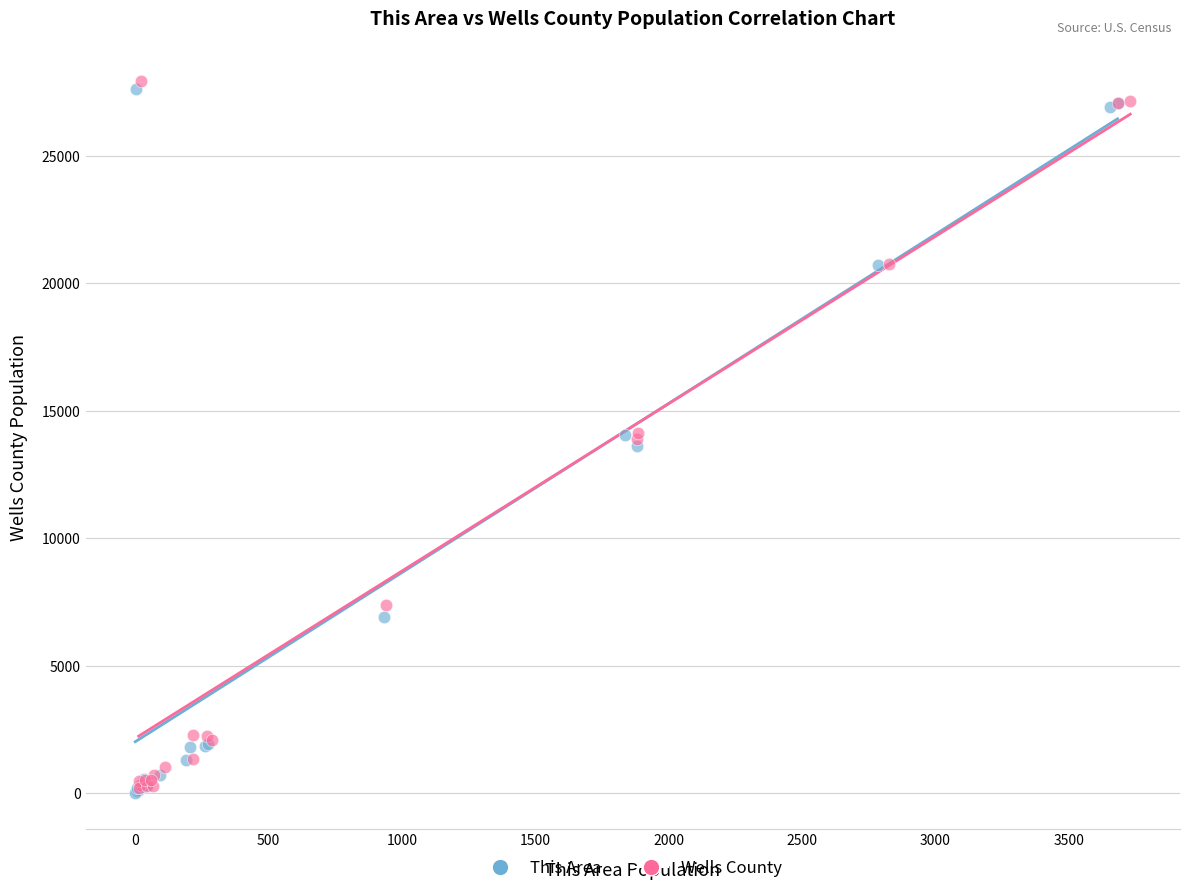

What are all the series names shown in the legend?

This Area, Wells County